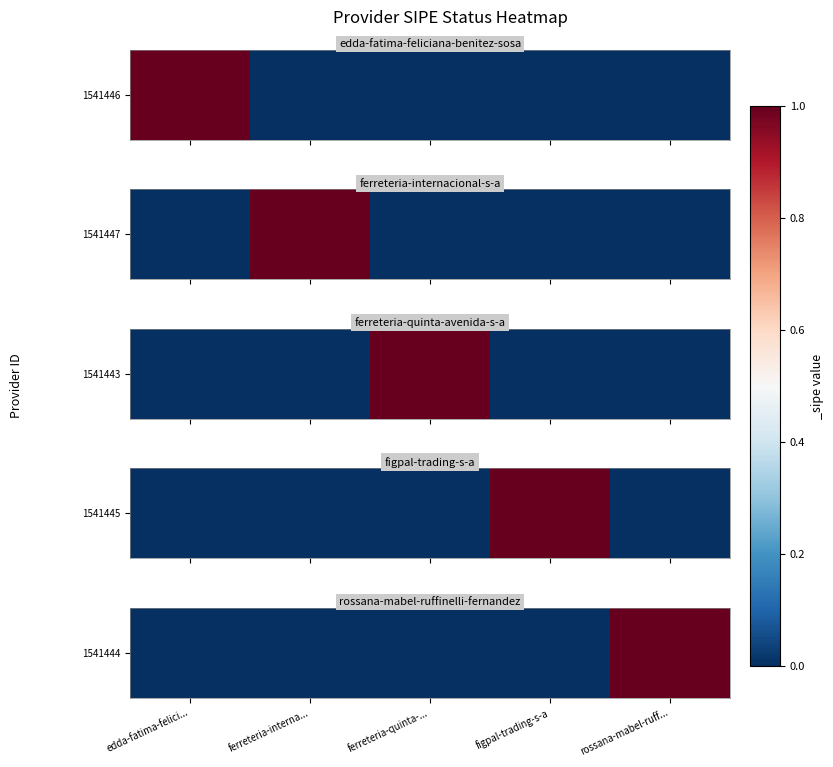

How many data points are above 0?

1